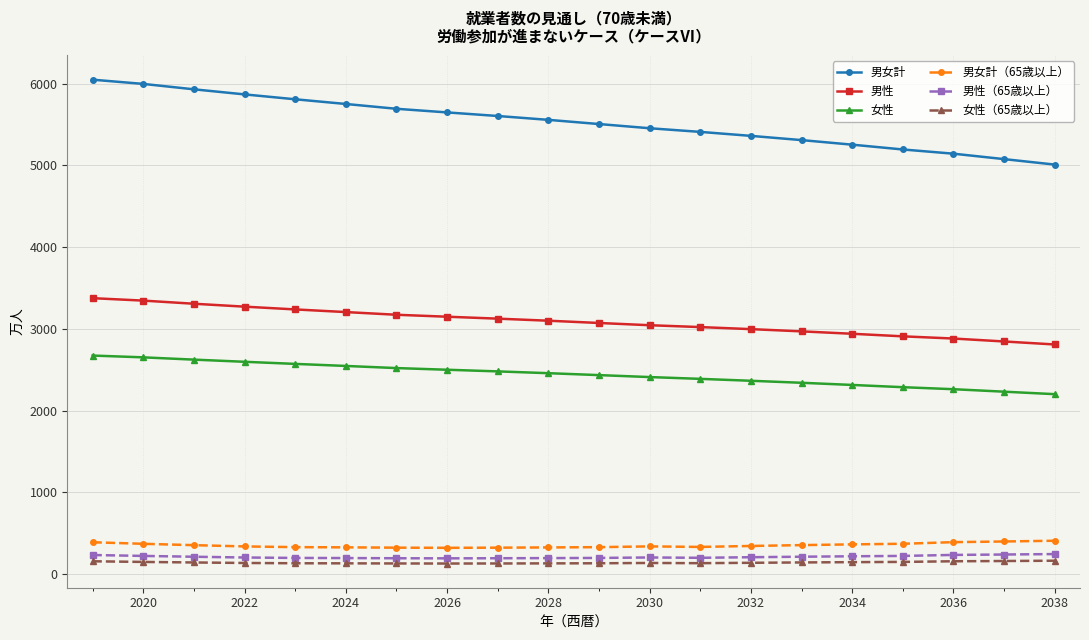

True or false: 男性（65歳以上） and 男女計 intersect in this chart.

False